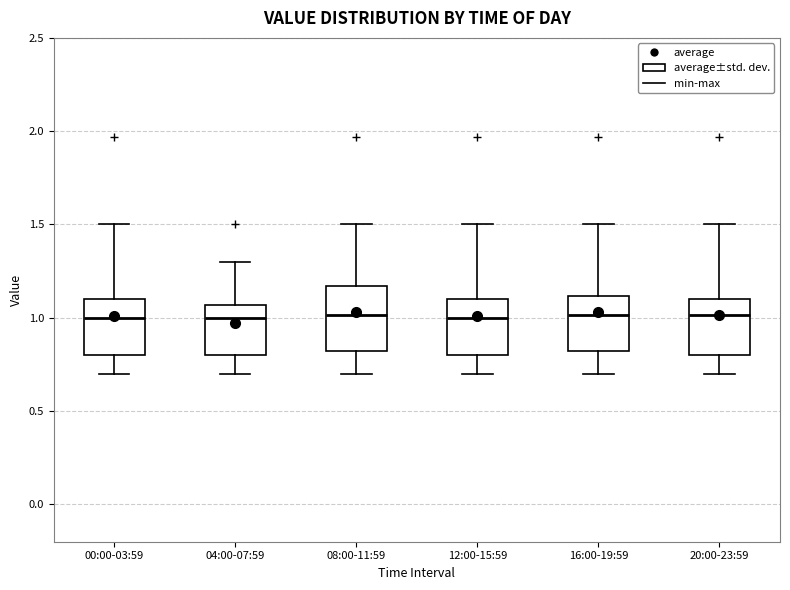

Where does the lower whisker of the box for 12:00-15:59 end on the y-axis? The values are not printed on the chart, so give them approximately, as read against the axis.

0.70